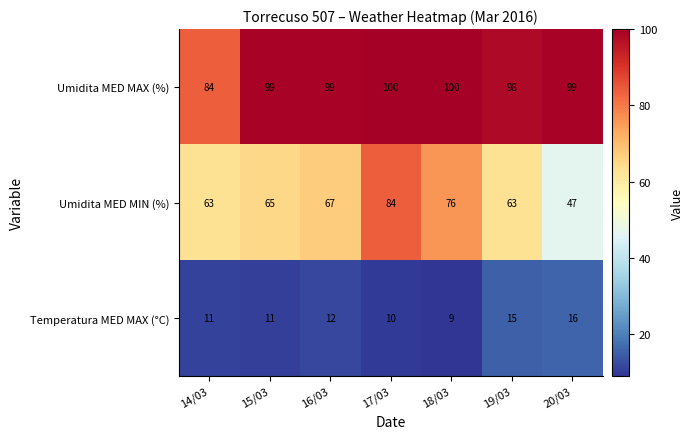

What is the difference between the maximum and minimum values in the Umidita MED MIN (%) series?

37